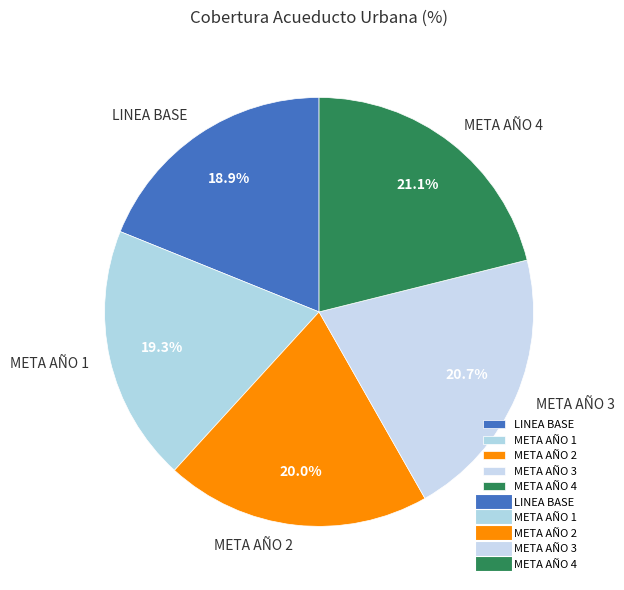

Is the sum of META AÑO 3 and META AÑO 1 greater than half?

No